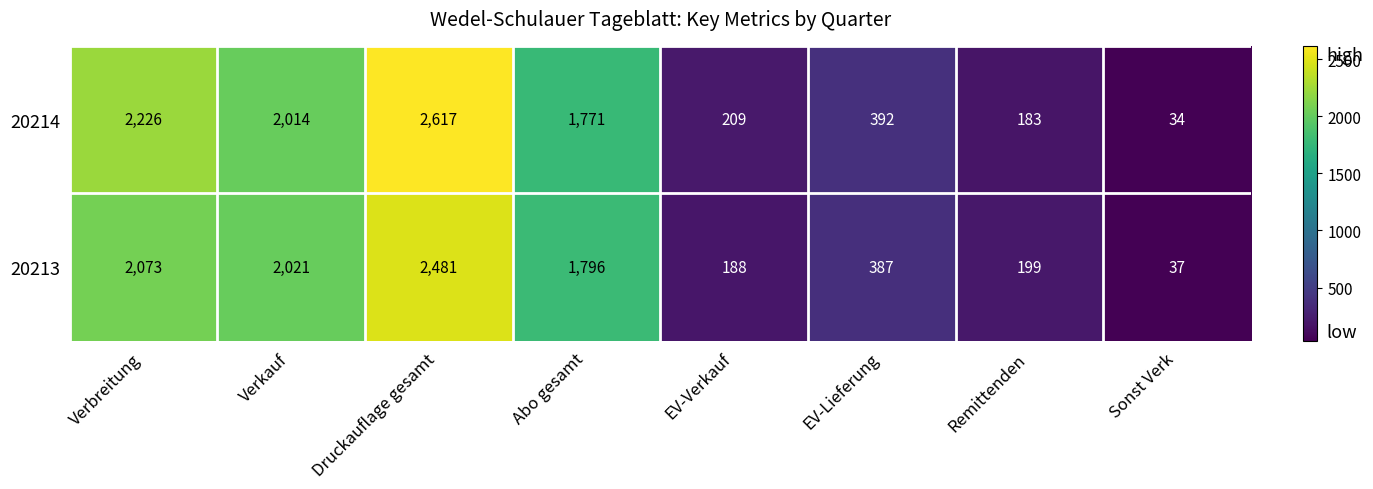

At which category does the chart reach its minimum across all series?

Sonst Verk